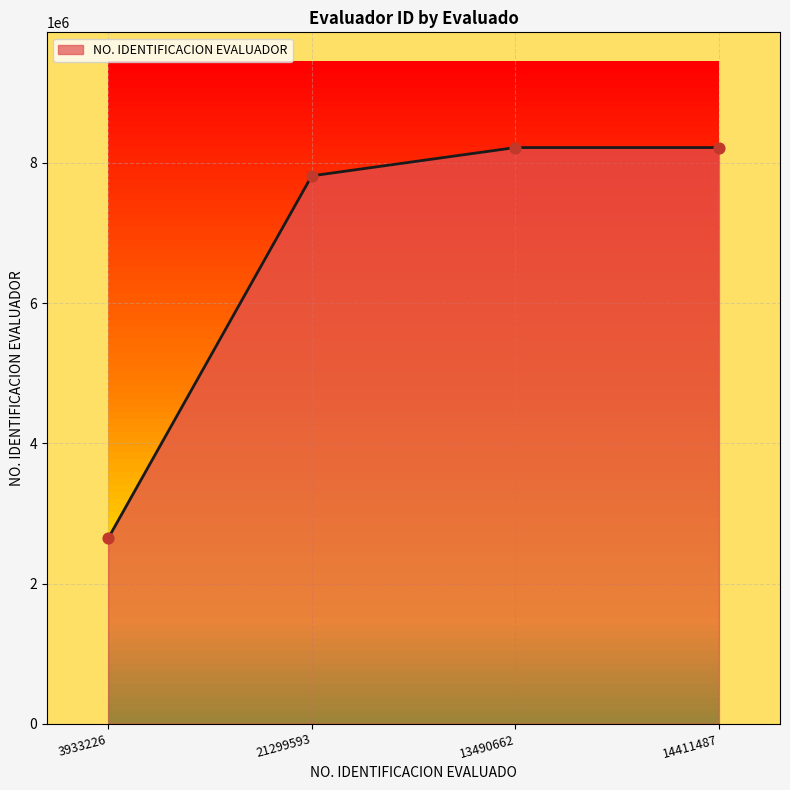

Which has a higher value, 14411487 or 21299593?

14411487